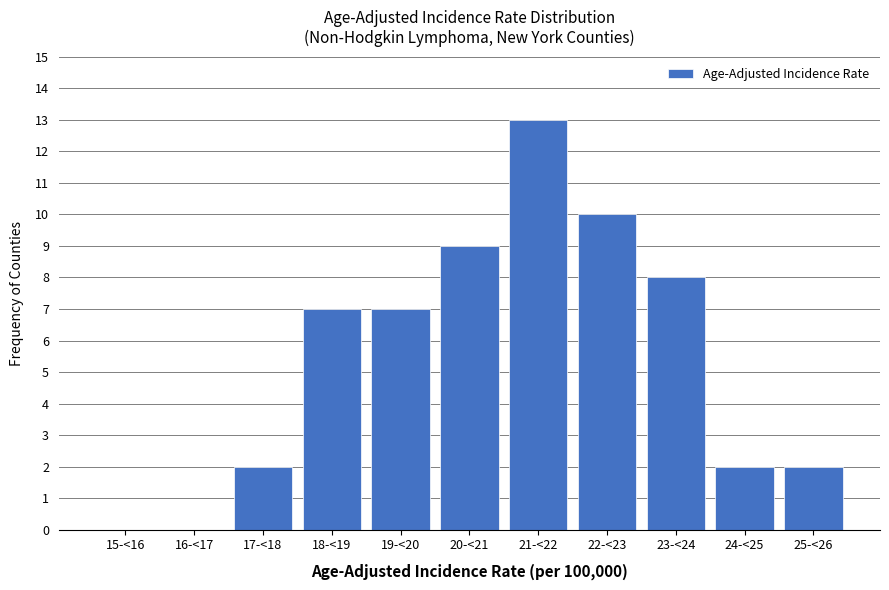

Reading right to left, extract all data points from this chart.

25-<26=2	24-<25=2	23-<24=8	22-<23=10	21-<22=13	20-<21=9	19-<20=7	18-<19=7	17-<18=2	16-<17=0	15-<16=0